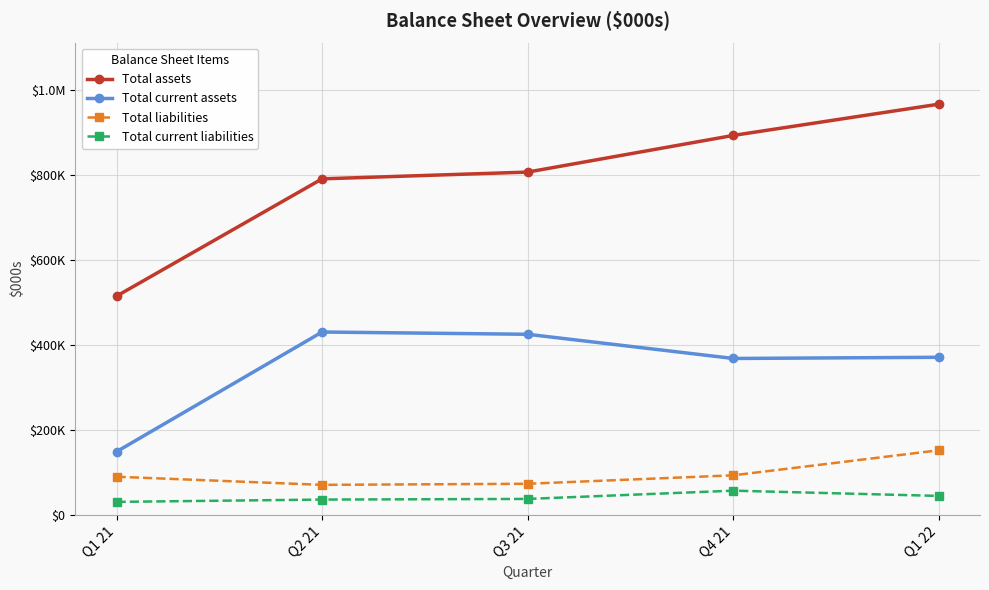

Reading right to left, extract all data points from this chart.

Total assets: 965683	892194	805997	790102	514394
Total current assets: 370609	367824	424660	430016	148681
Total liabilities: 151994	93128	73241	70686	89778
Total current liabilities: 44688	57033	37615	36091	30680